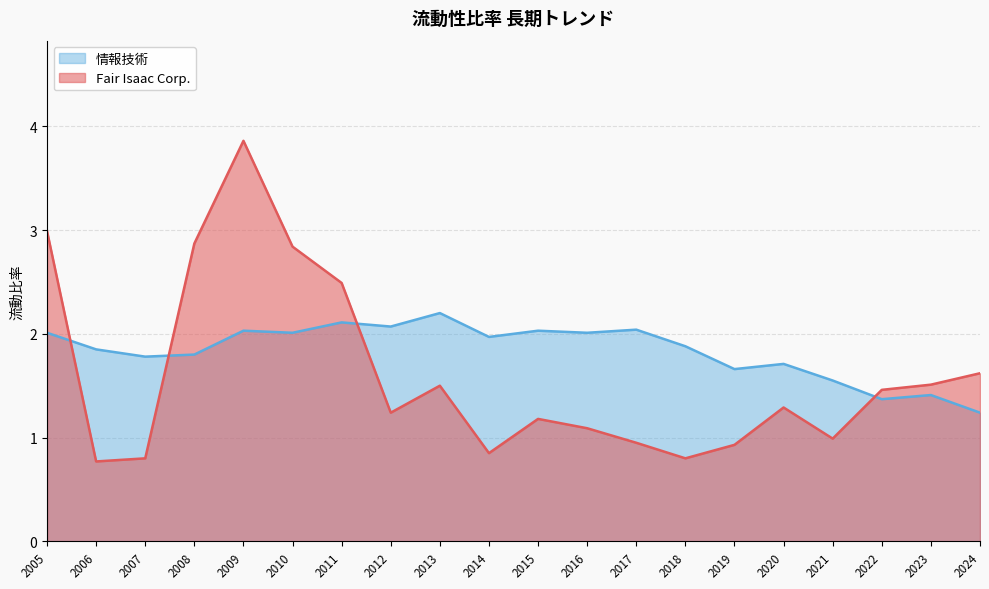

What is the sum of all Fair Isaac Corp. values?

32.0